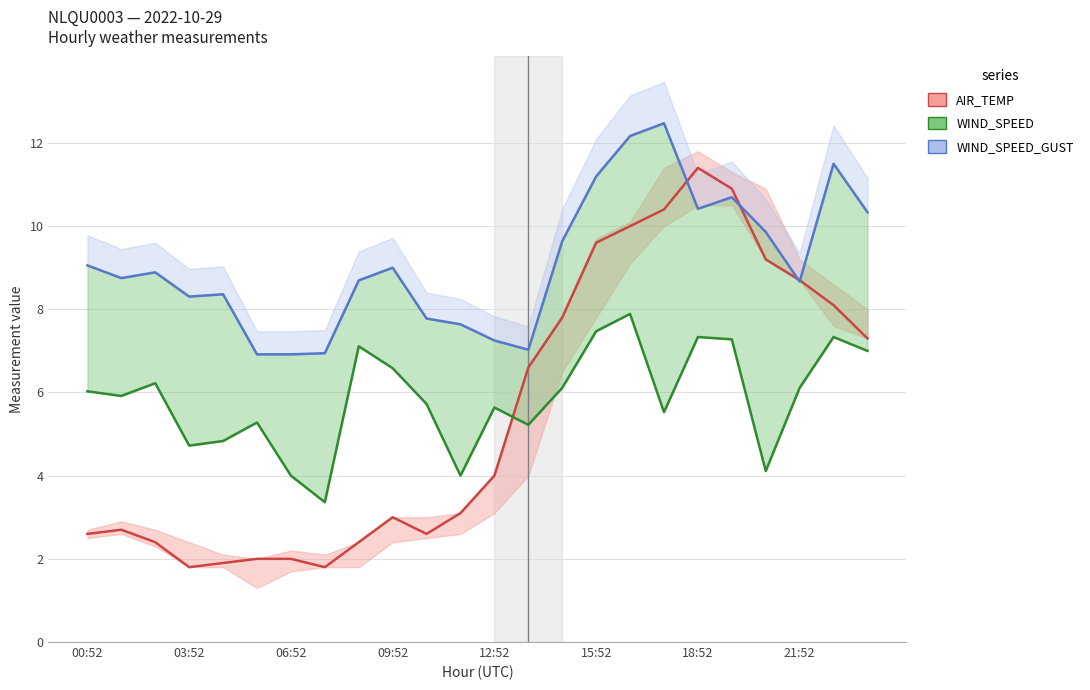

At how many categories does at least one series exceed 6?

24